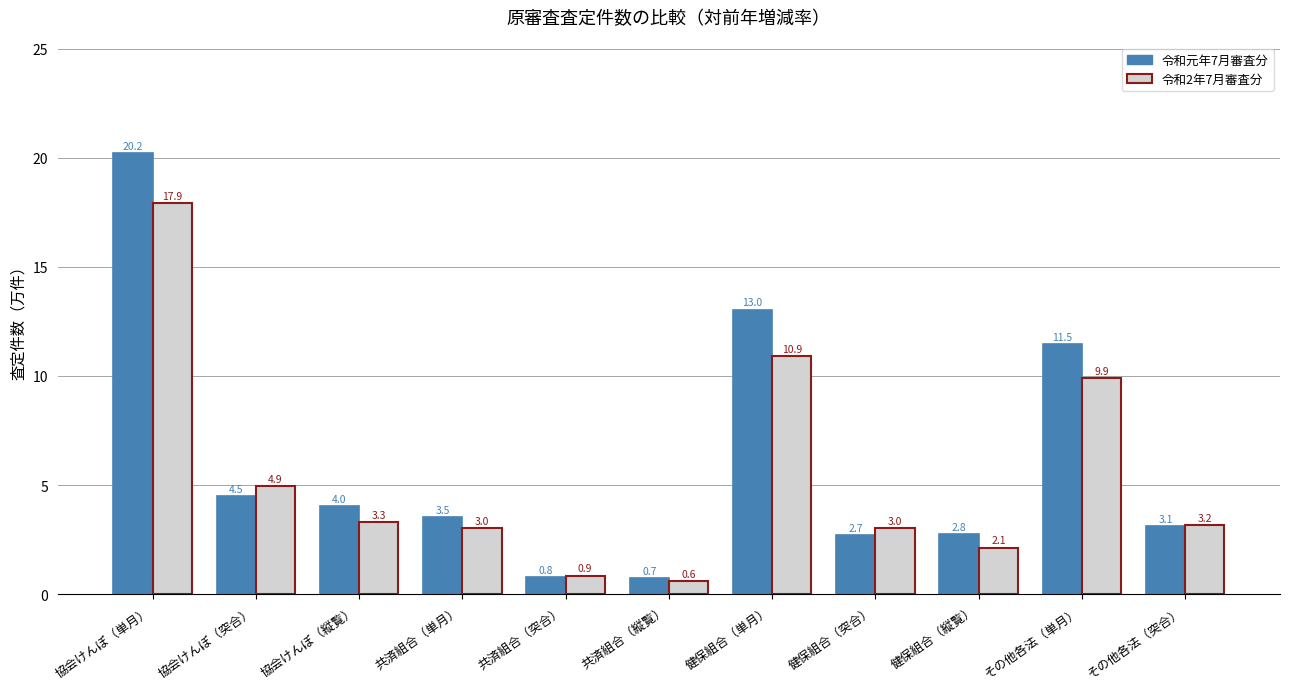

Reading right to left, list all the values displayed in this chart.

令和元年7月審査分: 3.1	11.5	2.8	2.7	13.0	0.7	0.8	3.5	4.0	4.5	20.2
令和2年7月審査分: 3.2	9.9	2.1	3.0	10.9	0.6	0.9	3.0	3.3	4.9	17.9